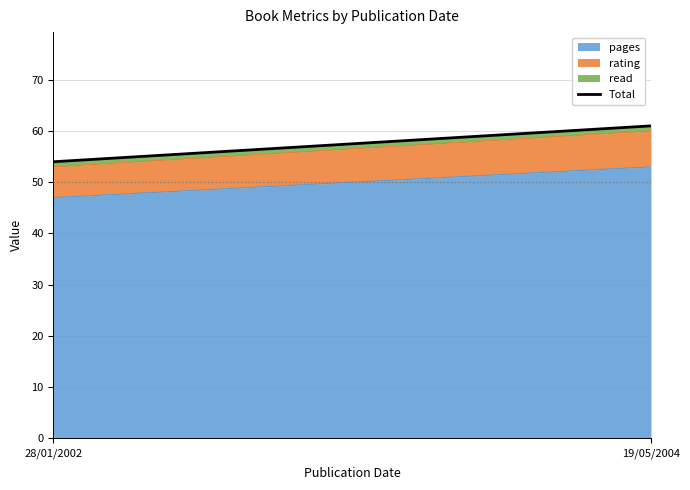

Reading right to left, transcribe all the data shown in this chart.

61	54